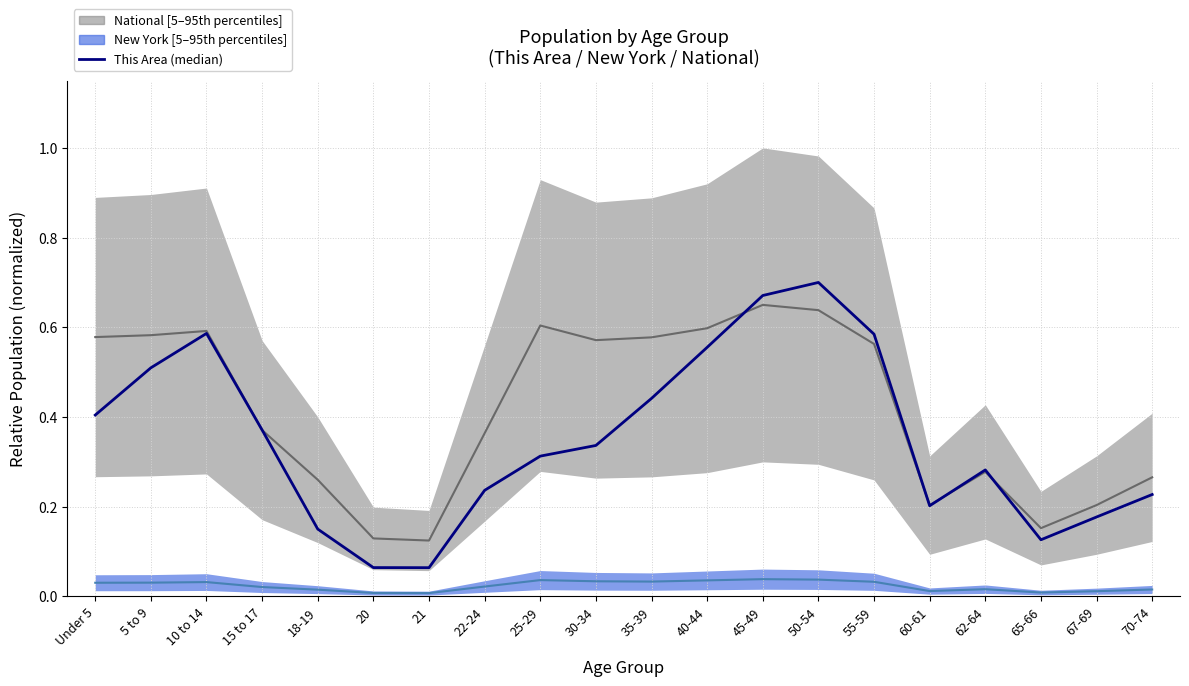

What is the change in value from 30-34 to 65-66?

-0.2